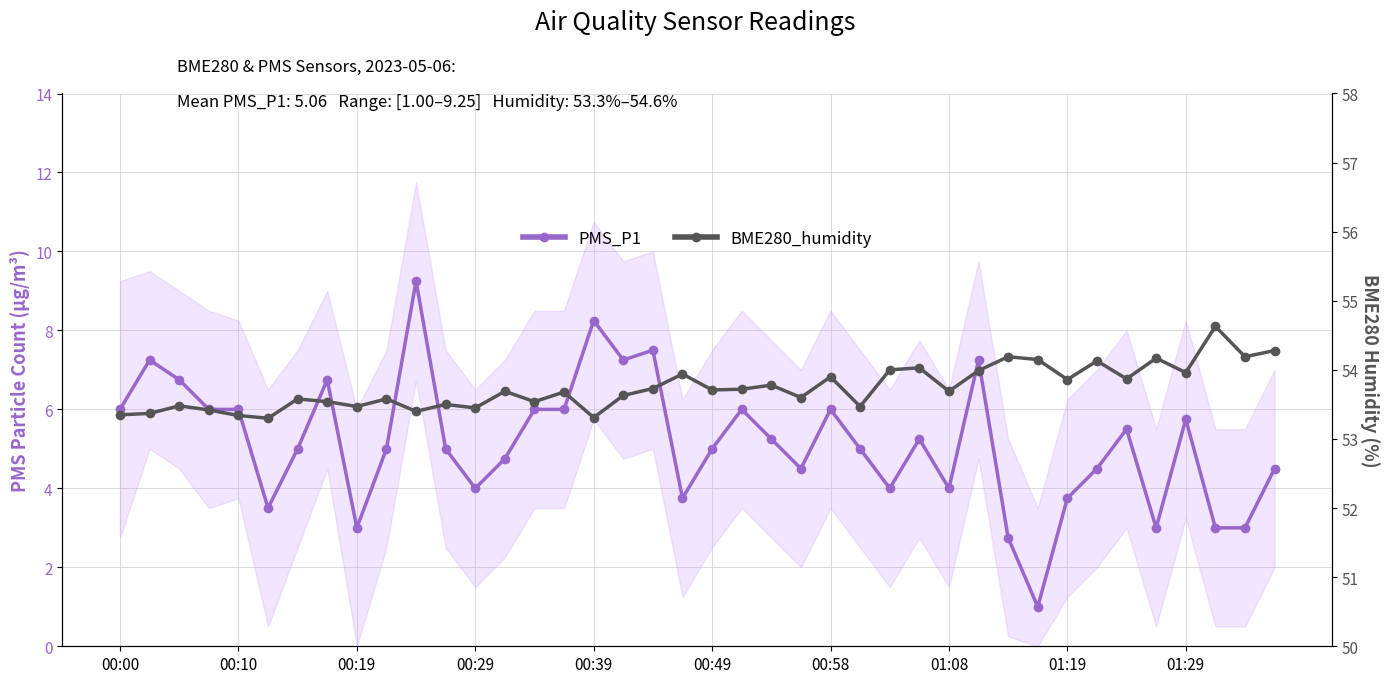

Does the chart display data point markers on the line(s)?

Yes